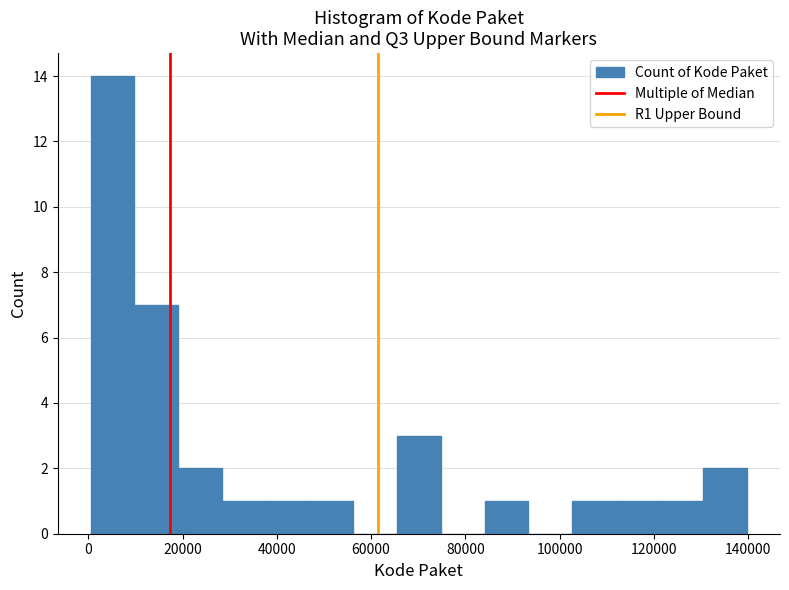

Reading left to right, transcribe this chart: for each bar, give the range it covers on the x-axis and its height. Neither the bar edges nor the heights are printed on the chart, so give them approximately, as read against the axes.

0 to 10000: 14
10000 to 20000: 7
20000 to 28000: 2
28000 to 38000: 1
38000 to 46000: 1
46000 to 56000: 1
56000 to 66000: 0
66000 to 74000: 3
74000 to 84000: 0
84000 to 94000: 1
94000 to 102000: 0
102000 to 112000: 1
112000 to 122000: 1
122000 to 130000: 1
130000 to 140000: 2